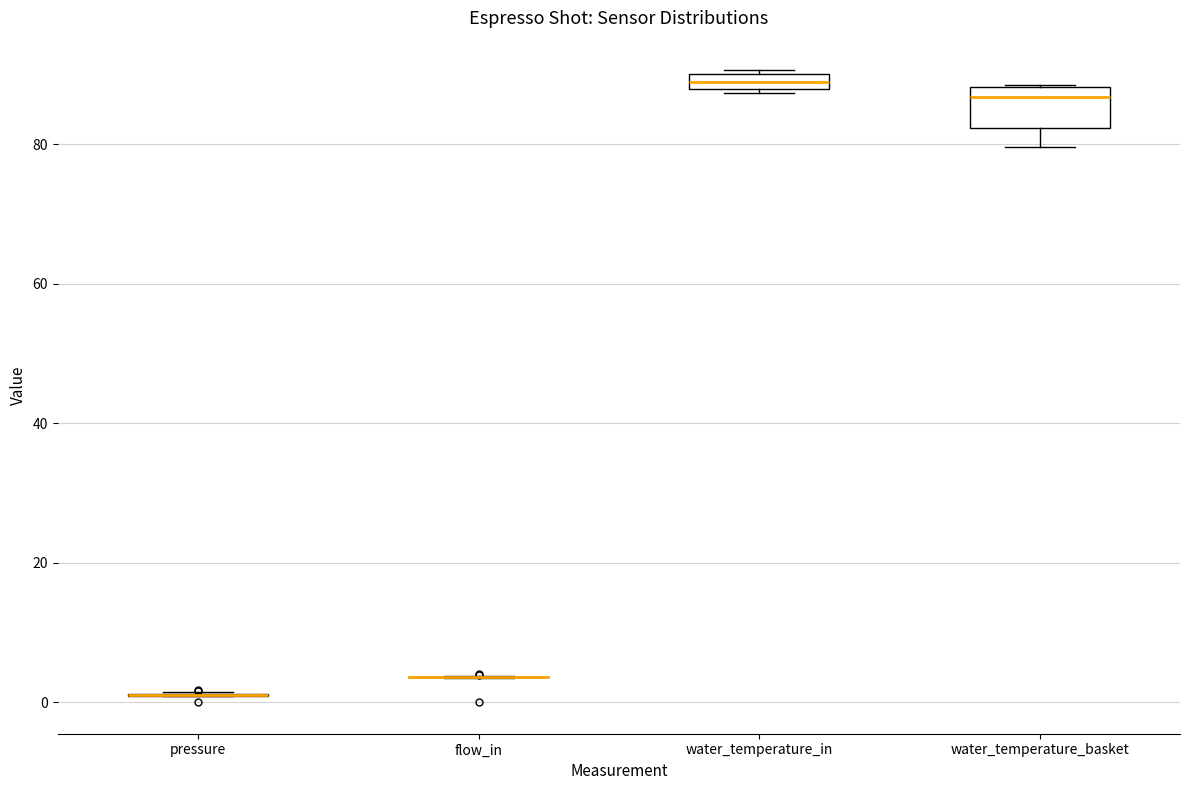

Comparing the boxes themselves (not the whiskers), which one is the tallest?

water_temperature_basket